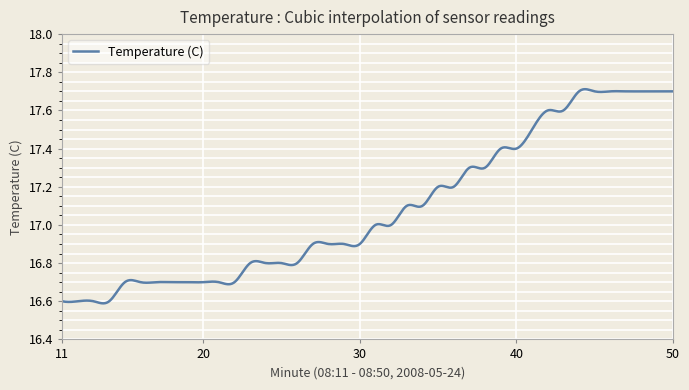

Does the chart have visible grid lines?

Yes